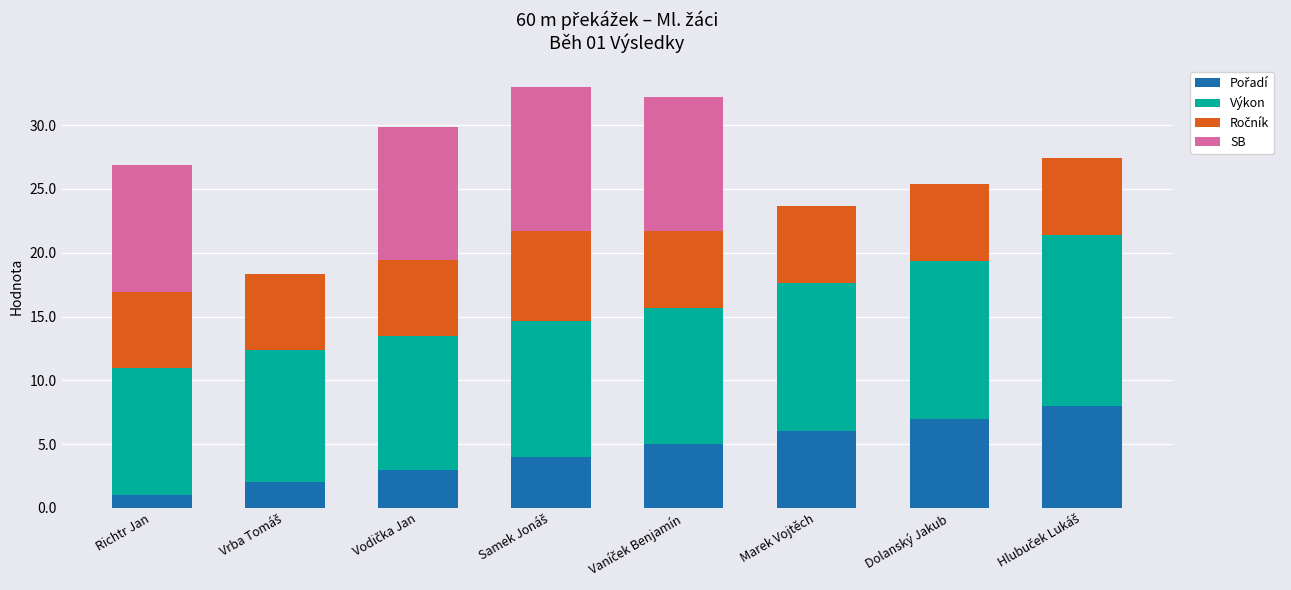

Where is Ročník nearest to the value 6?

Richtr Jan